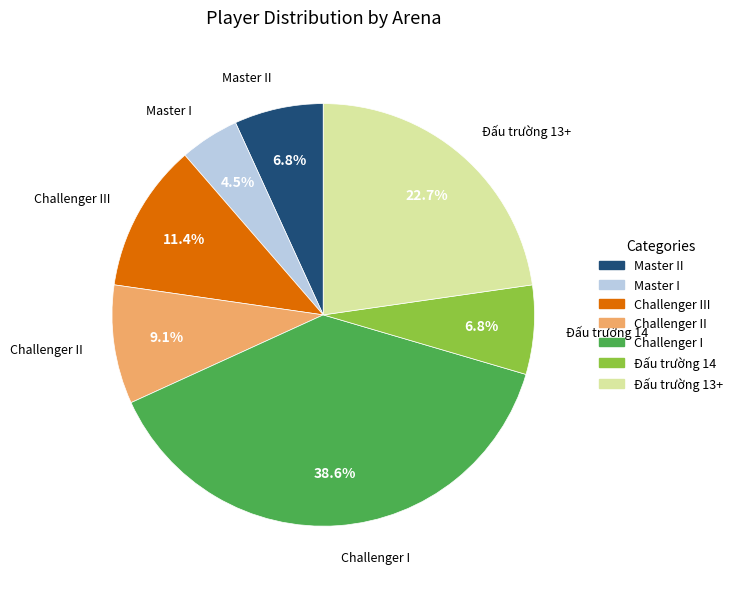

How many slices are in this pie chart?

7